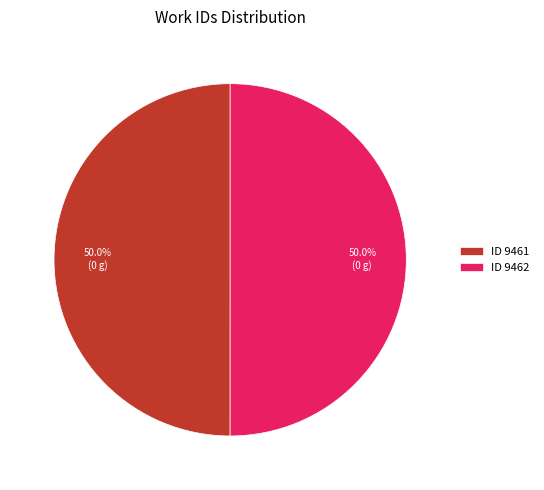

Combined, do ID 9462 and ID 9461 account for over 50%?

Yes